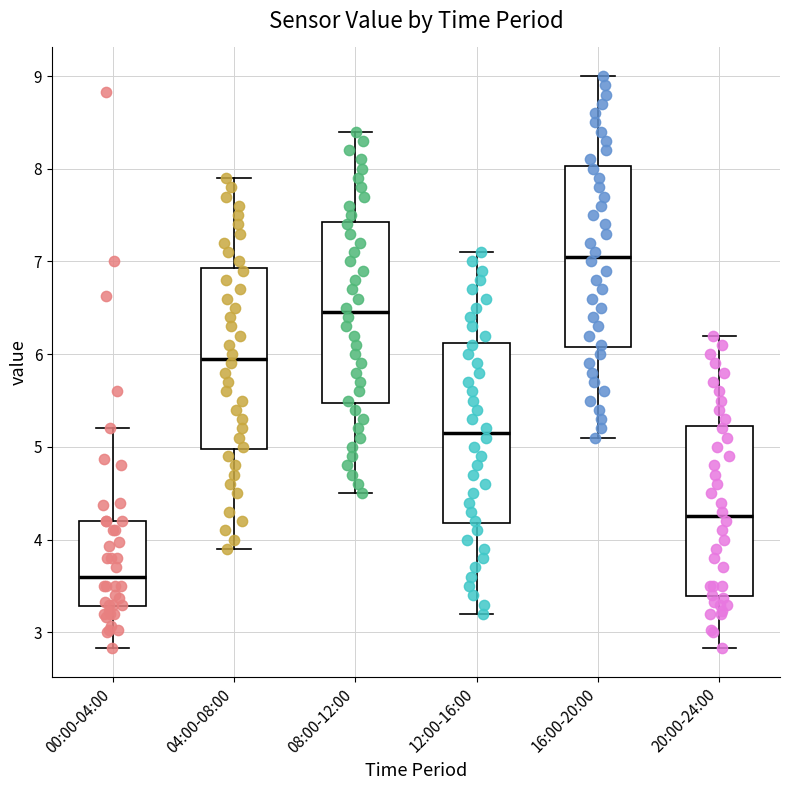

Which box has the highest median line?

16:00-20:00